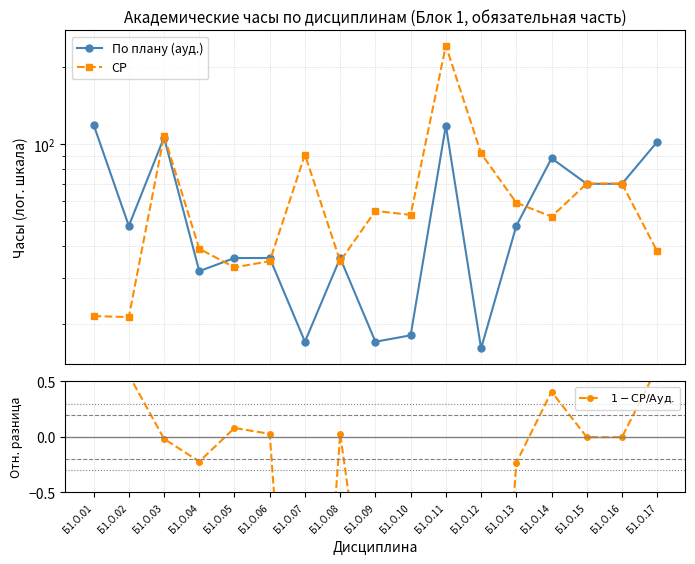

What is the sum of all По плану (ауд.) values?

977.0